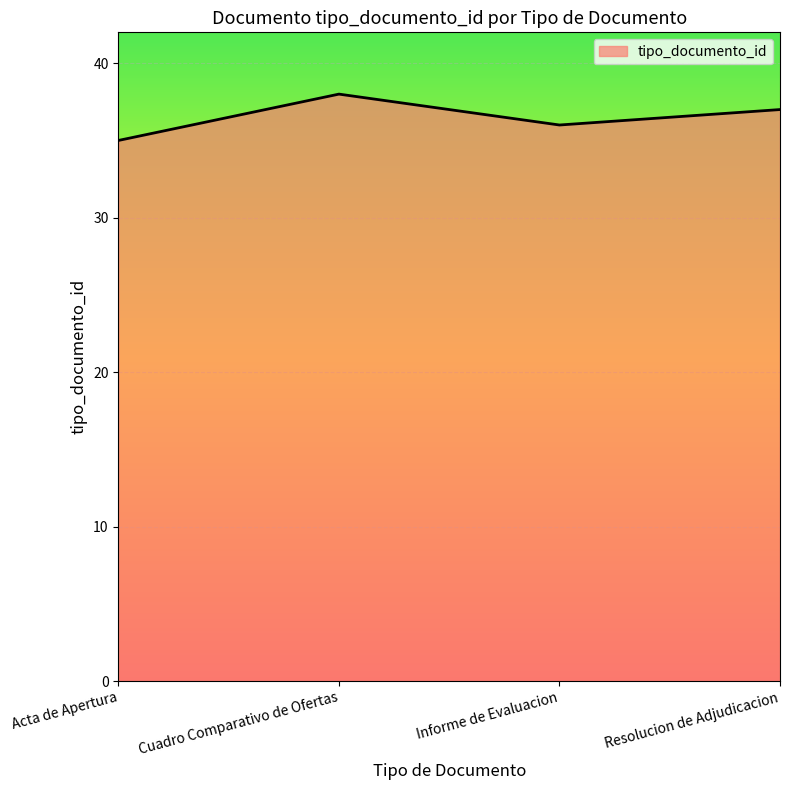

Is it true that the value at Cuadro Comparativo de Ofertas is 38?

True